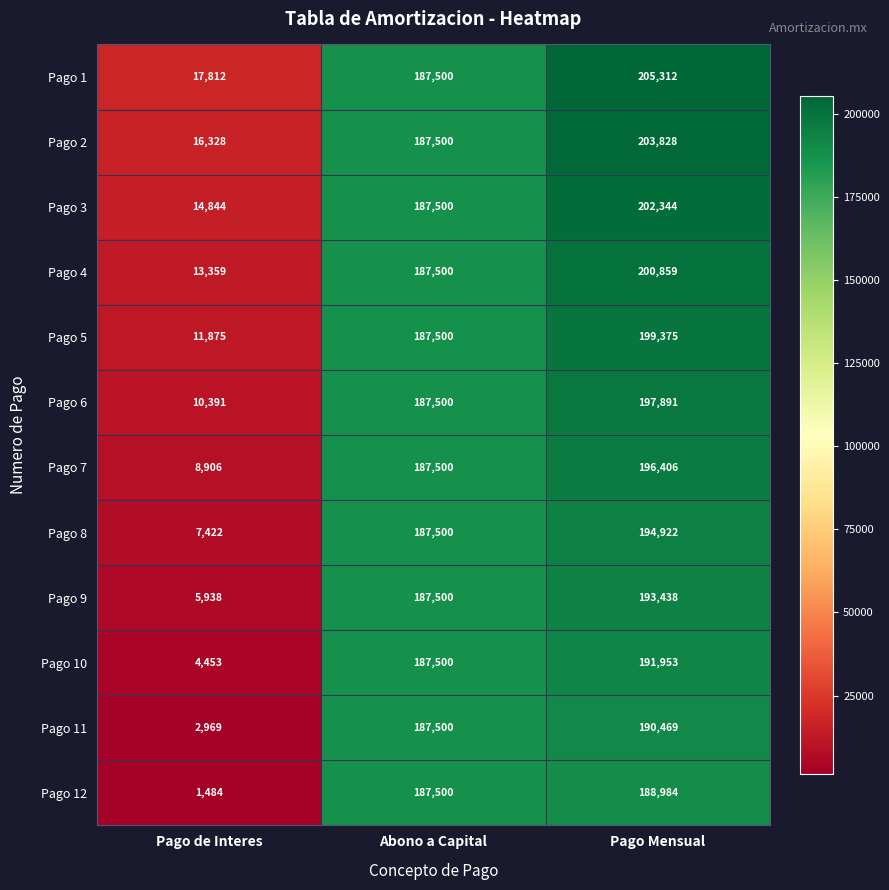

List the series in order of their peak value, highest first.

Pago 1, Pago 2, Pago 3, Pago 4, Pago 5, Pago 6, Pago 7, Pago 8, Pago 9, Pago 10, Pago 11, Pago 12